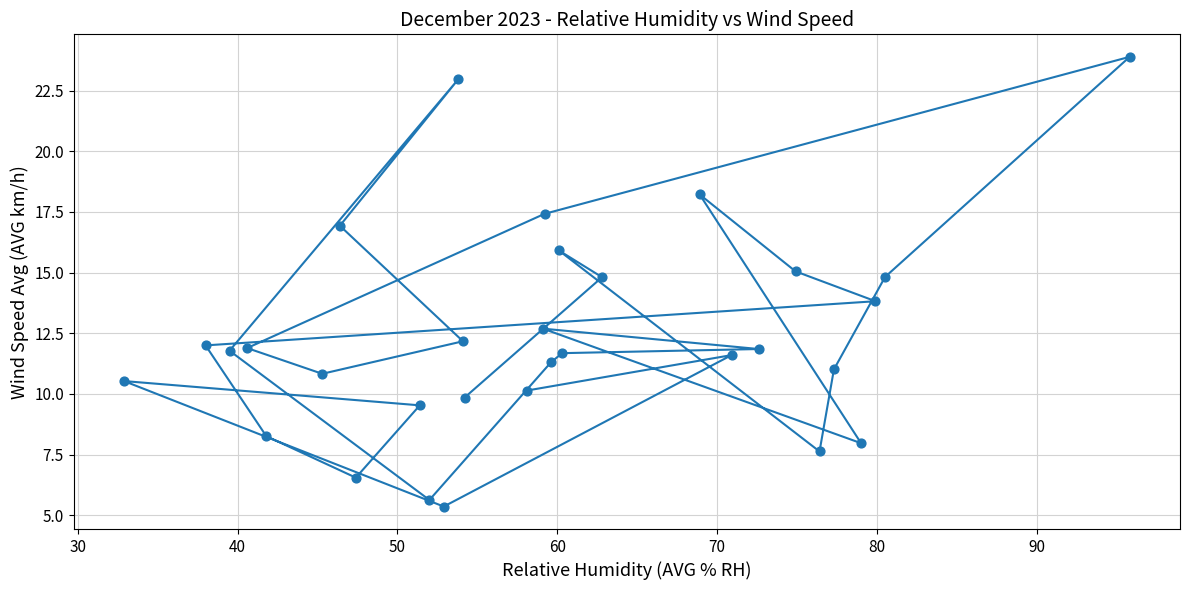

What is the range of Y values (max minus min)?

18.5